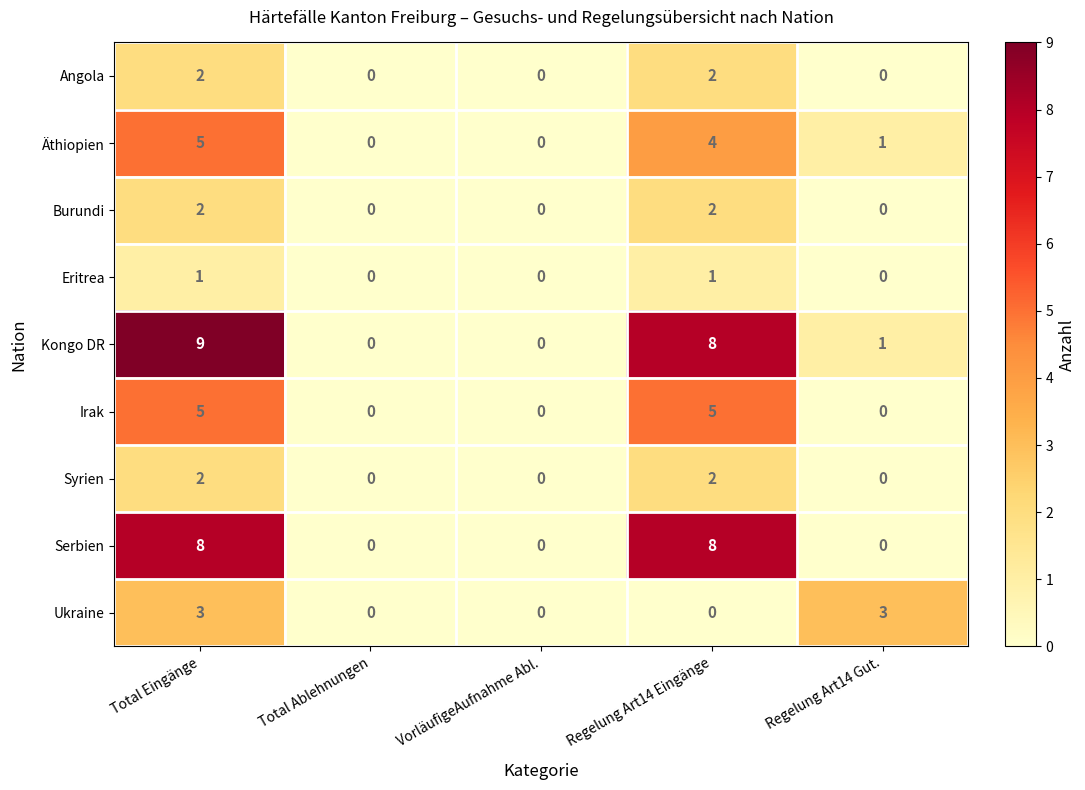

What is the difference between the maximum and minimum values in the Irak series?

5